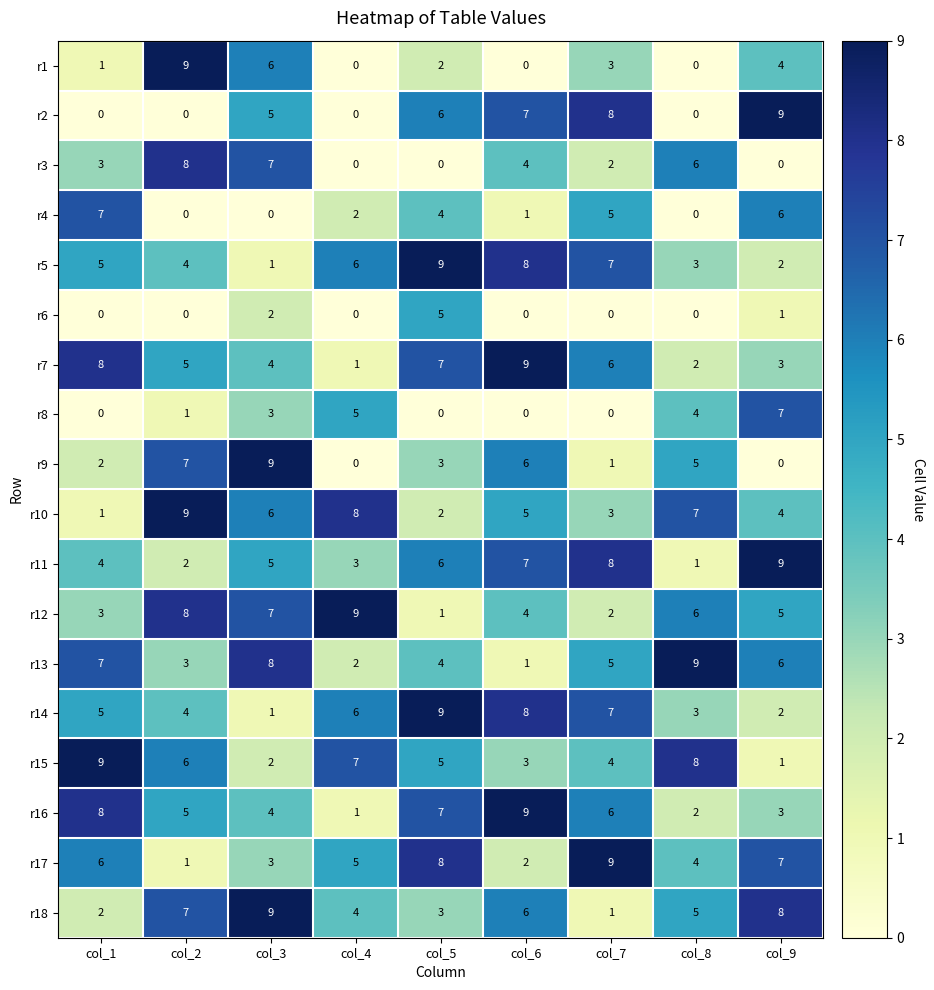

Which category has the lowest value in the r16 series?

col_4